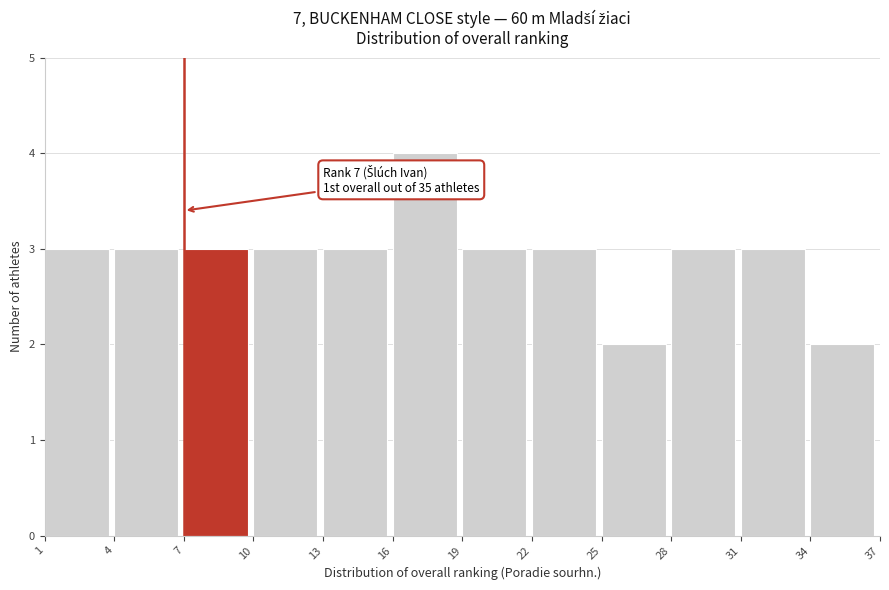

Over which range of the x-axis is the bar tallest?

16 to 19